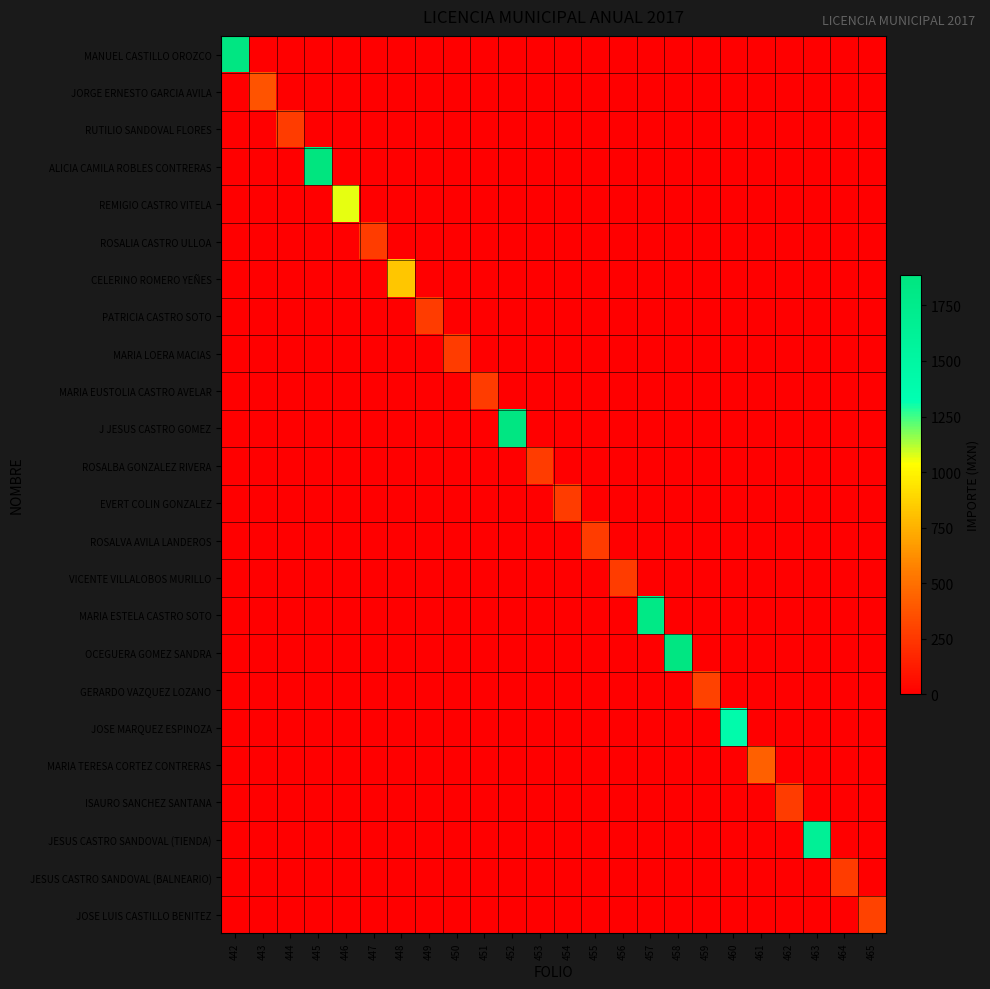

At 457, list the series in order from smallest to largest.

MANUEL CASTILLO OROZCO, JORGE ERNESTO GARCIA AVILA, RUTILIO SANDOVAL FLORES, ALICIA CAMILA ROBLES CONTRERAS, REMIGIO CASTRO VITELA, ROSALIA CASTRO ULLOA, CELERINO ROMERO YEÑES, PATRICIA CASTRO SOTO, MARIA LOERA MACIAS, MARIA EUSTOLIA CASTRO AVELAR, J JESUS CASTRO GOMEZ, ROSALBA GONZALEZ RIVERA, EVERT COLIN GONZALEZ, ROSALVA AVILA LANDEROS, VICENTE VILLALOBOS MURILLO, OCEGUERA GOMEZ SANDRA, GERARDO VAZQUEZ LOZANO, JOSE MARQUEZ ESPINOZA, MARIA TERESA CORTEZ CONTRERAS, ISAURO SANCHEZ SANTANA, JESUS CASTRO SANDOVAL (TIENDA), JESUS CASTRO SANDOVAL (BALNEARIO), JOSE LUIS CASTILLO BENITEZ, MARIA ESTELA CASTRO SOTO